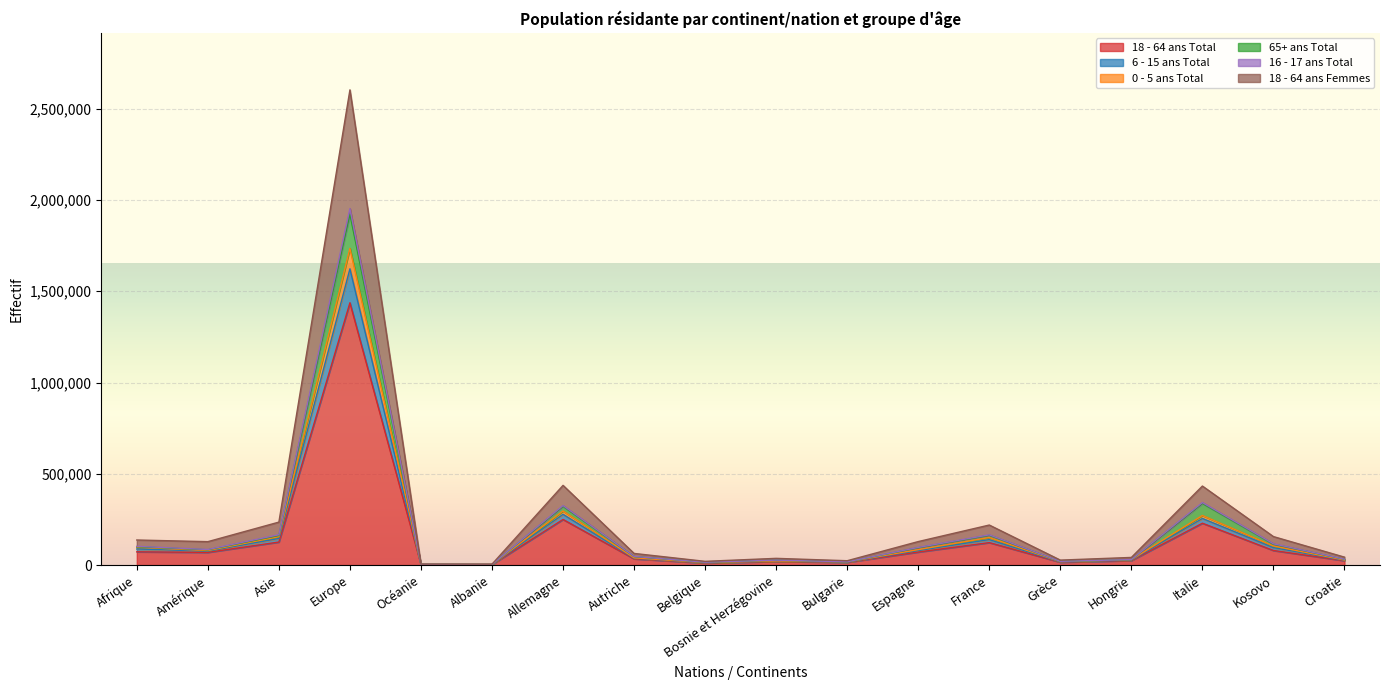

True or false: 16 - 17 ans Total has a value of 177919 at Amérique.

False